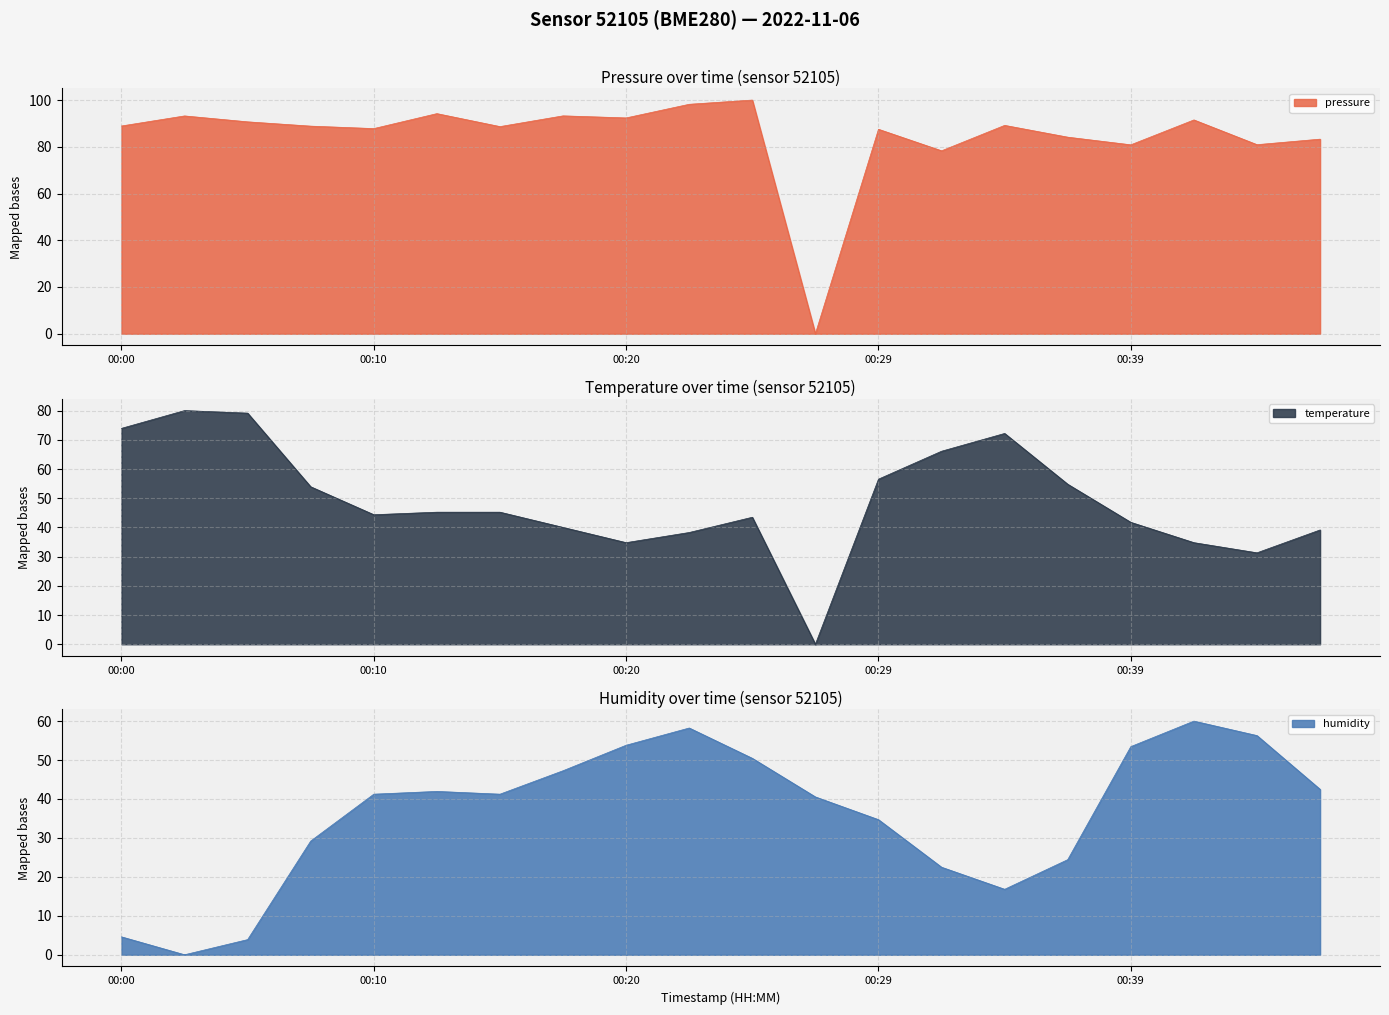

How many values in the pressure series are below 88?

8